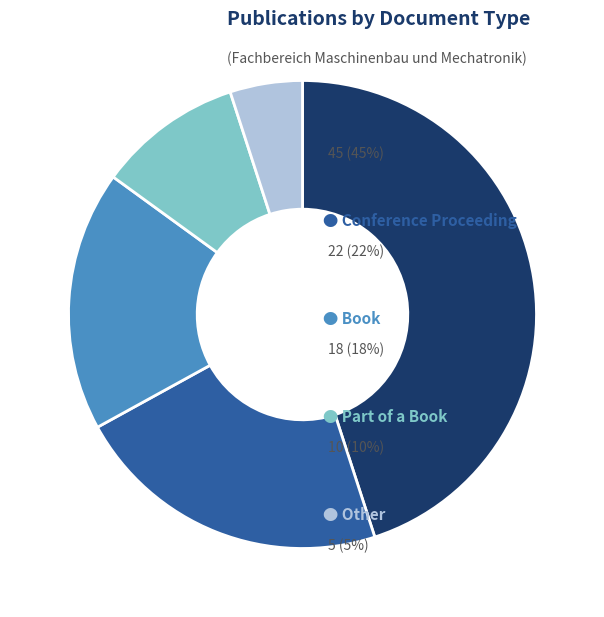

How many slices are in this pie chart?

5